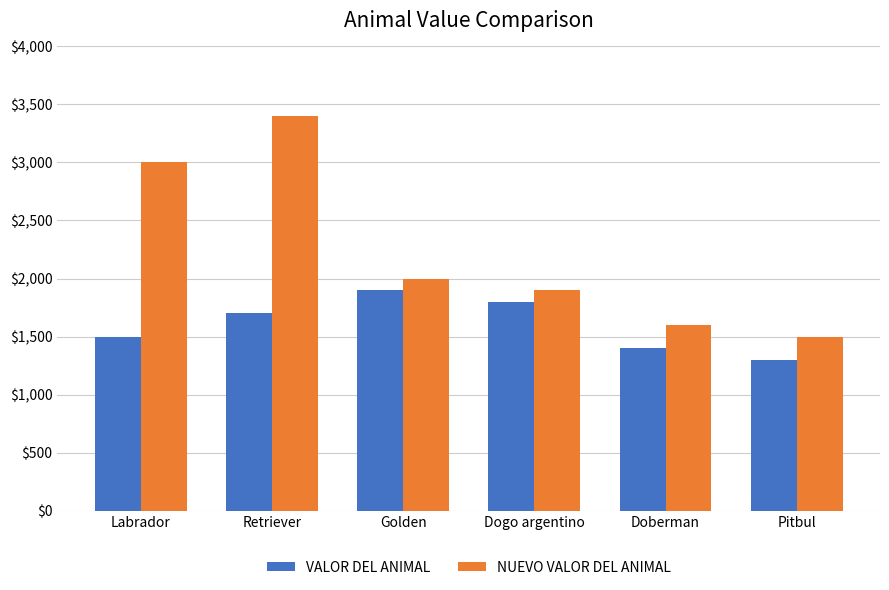

List the labels in order of NUEVO VALOR DEL ANIMAL value, smallest first.

Pitbul, Doberman, Dogo argentino, Golden, Labrador, Retriever